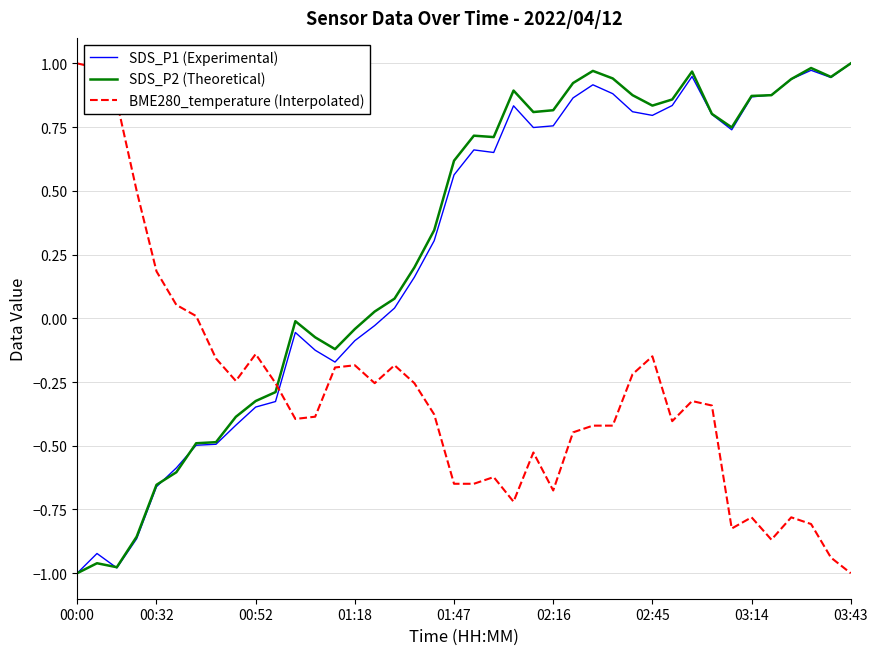

Does the chart display data point markers on the line(s)?

No